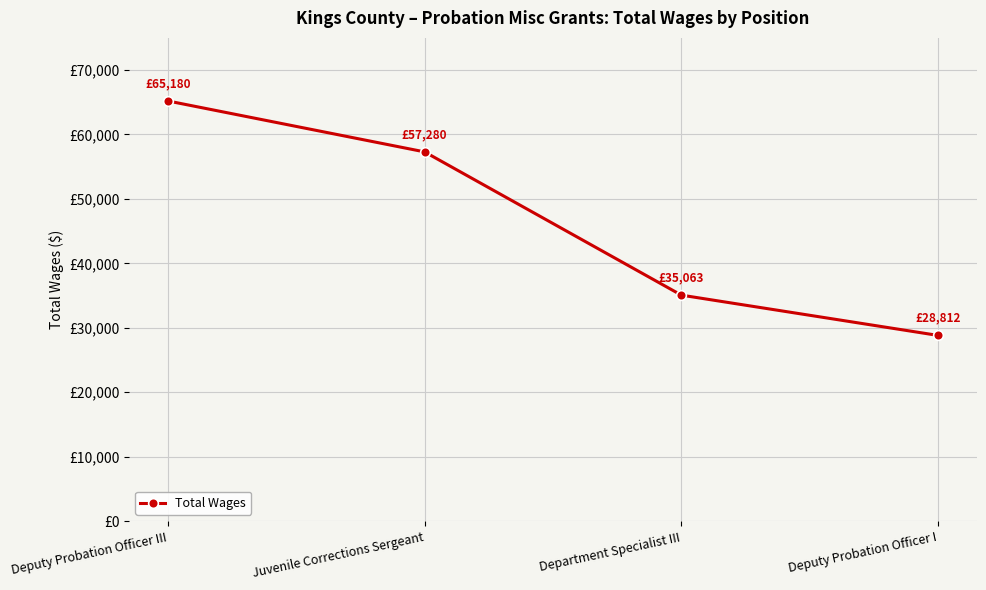

Reading left to right, list all the values displayed in this chart.

Deputy Probation Officer III=65180	Juvenile Corrections Sergeant=57280	Department Specialist III=35063	Deputy Probation Officer I=28812